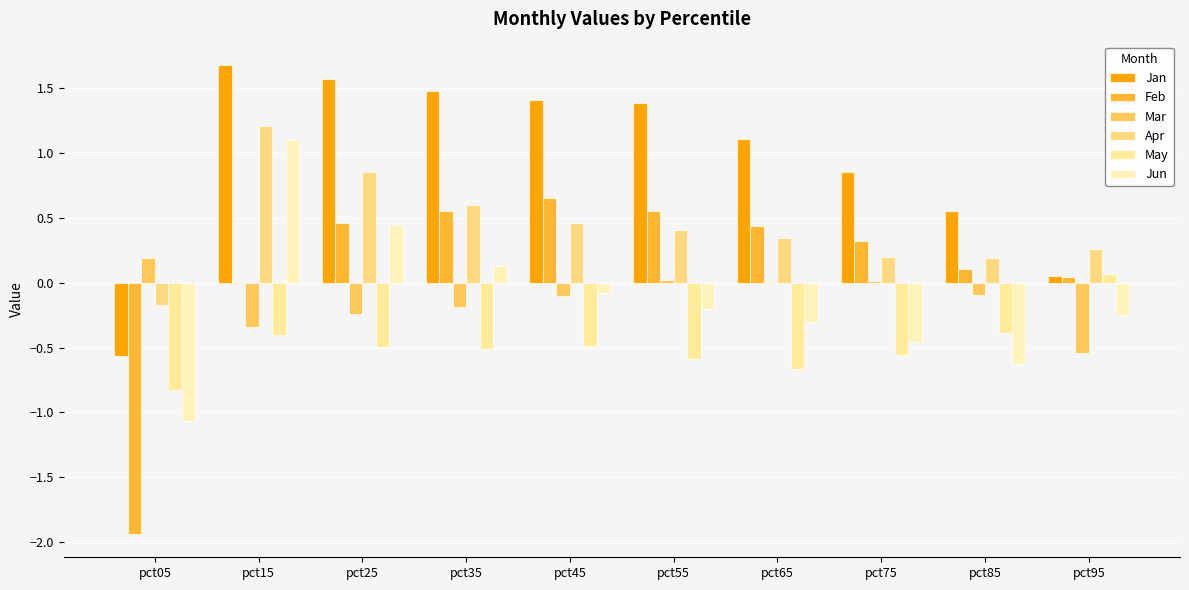

How many data points in May are above 0?

1